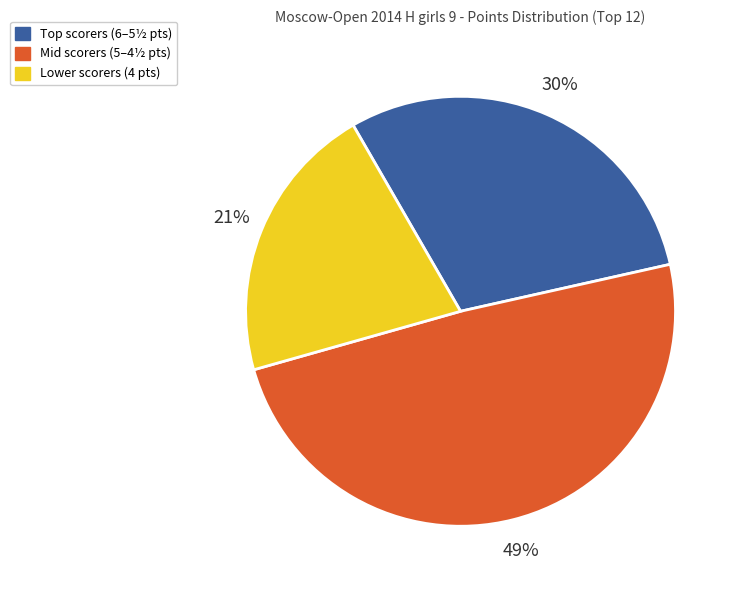

Count the number of slices in the pie.

3